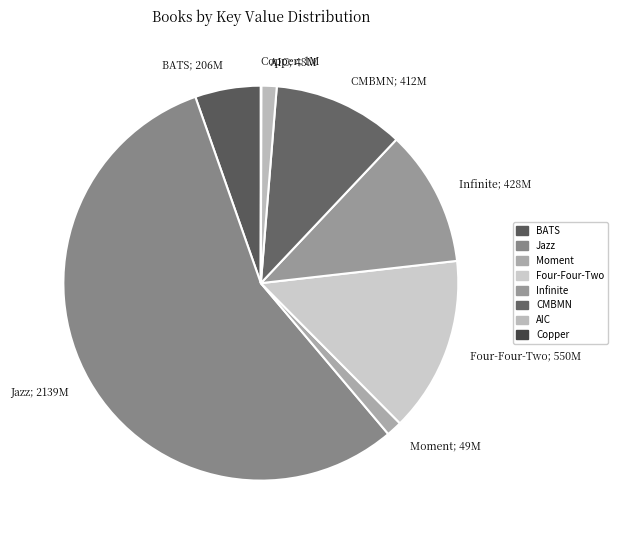

Which category has the biggest portion of the pie?

Jazz; 2139M